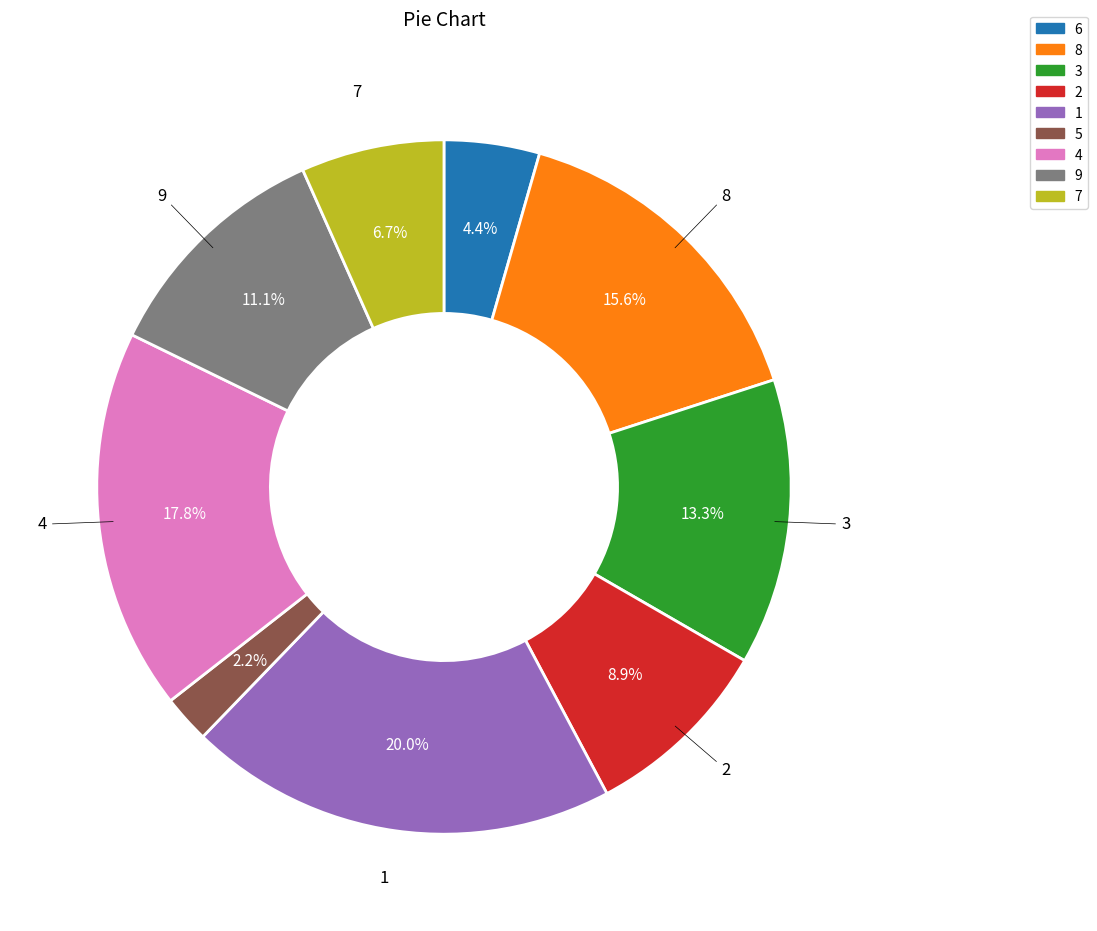

How many slices are in this pie chart?

9